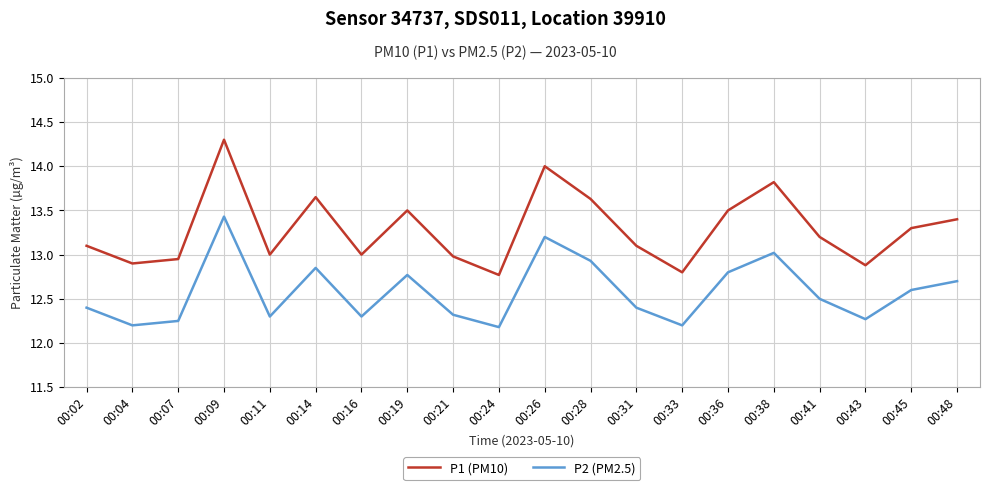

Rank the series by their maximum value, from lowest to highest.

P2 (PM2.5), P1 (PM10)